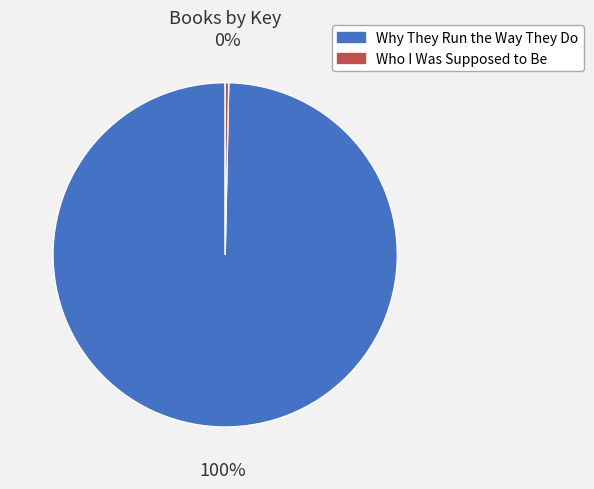

Is there a majority slice in this chart?

Yes